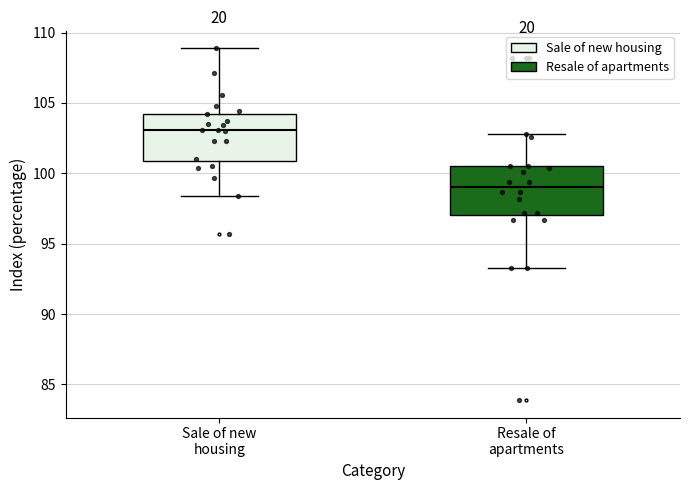

Where does the upper whisker of the box for Resale of apartments end on the y-axis? The values are not printed on the chart, so give them approximately, as read against the axis.

103.0